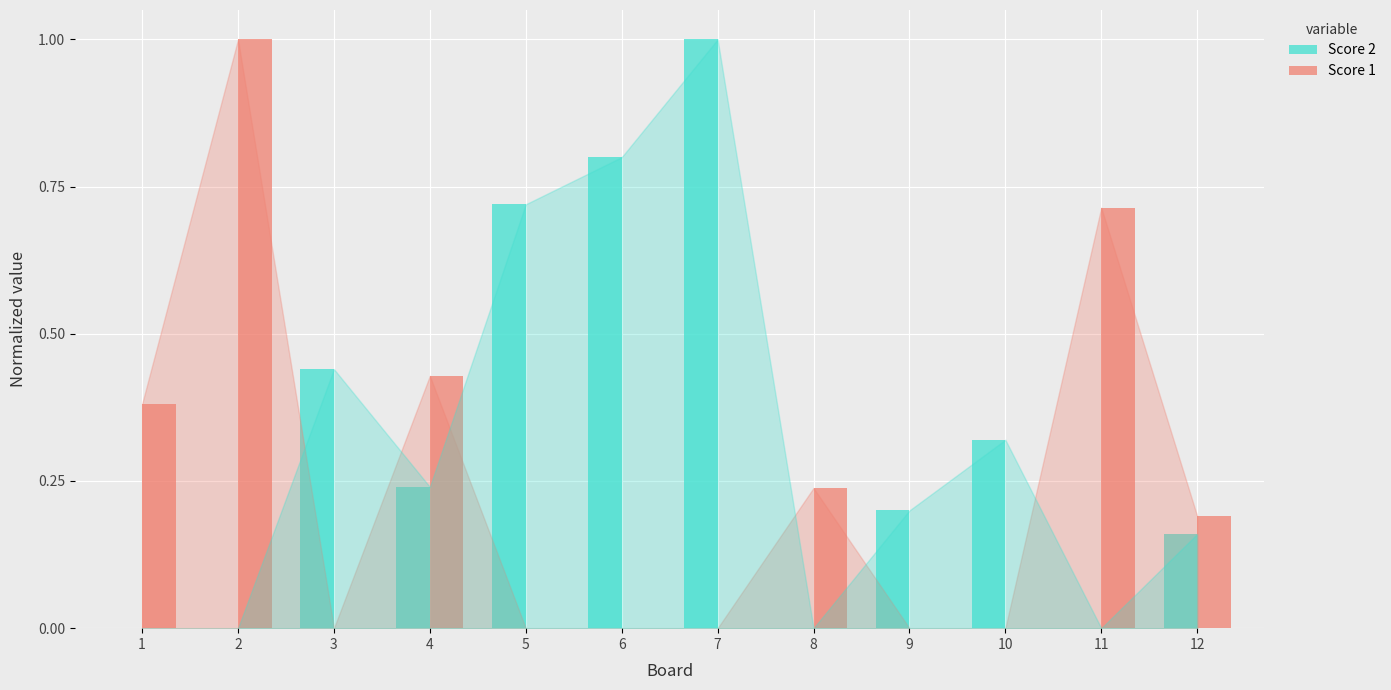

Is the value of Score 1 at 10 greater than the value of Score 2 at 6?

No